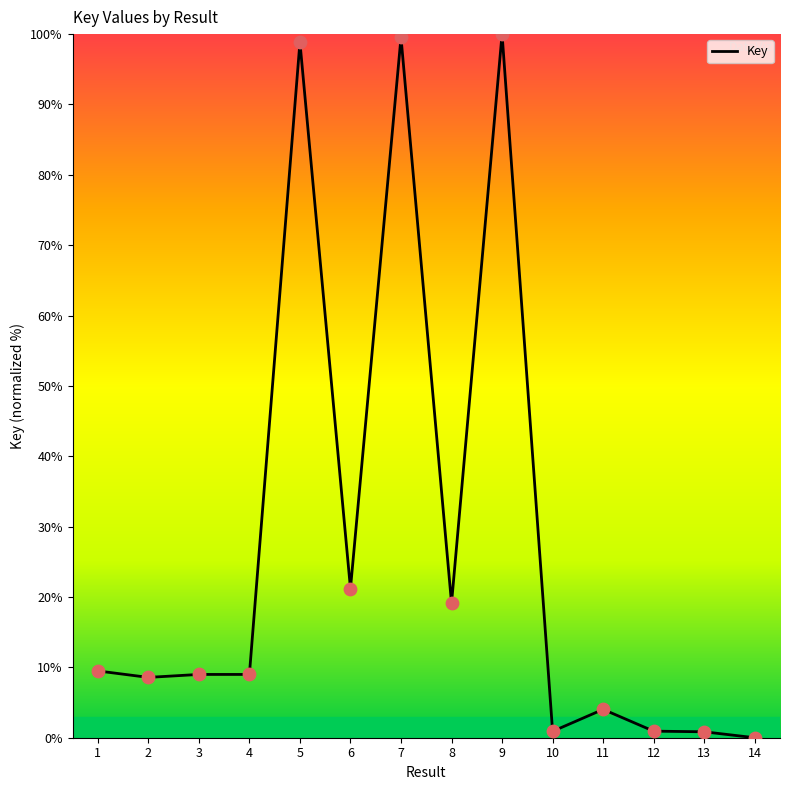

Which has a higher value, 13 or 6?

6